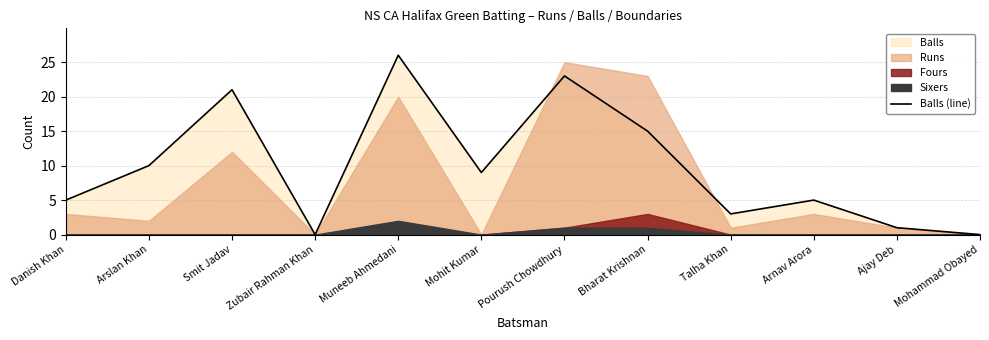

What is the label of the 5th point from the right?

Bharat Krishnan